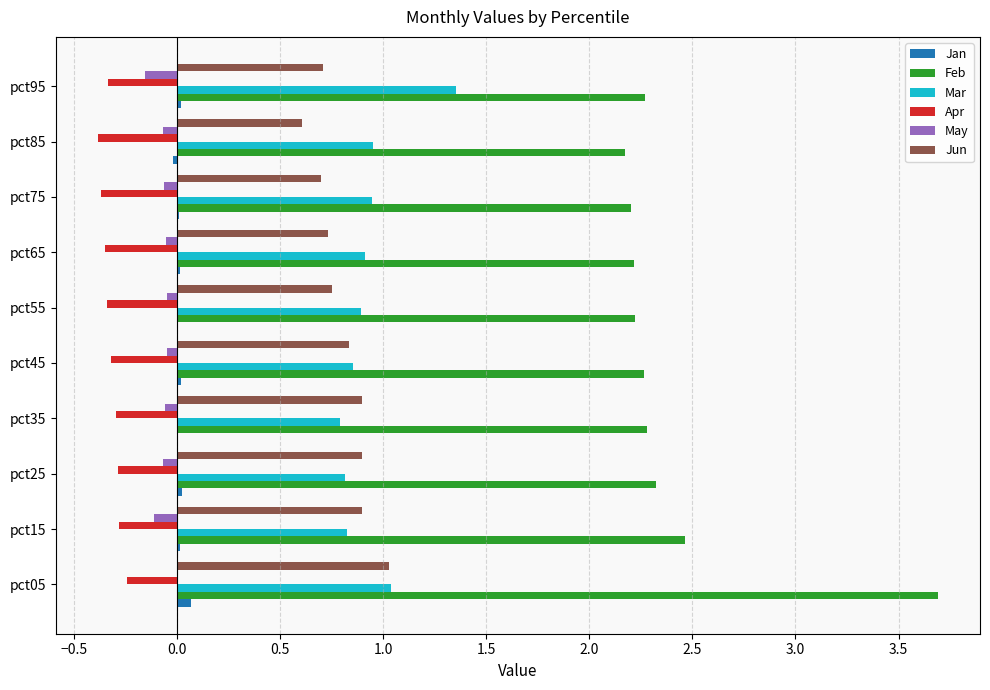

At which category is the sum across all series the highest?

pct05